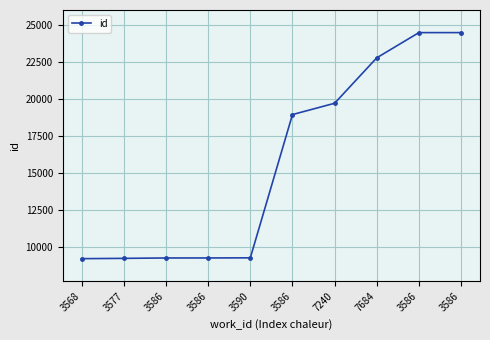

Which label corresponds to the largest value in the chart?

3586